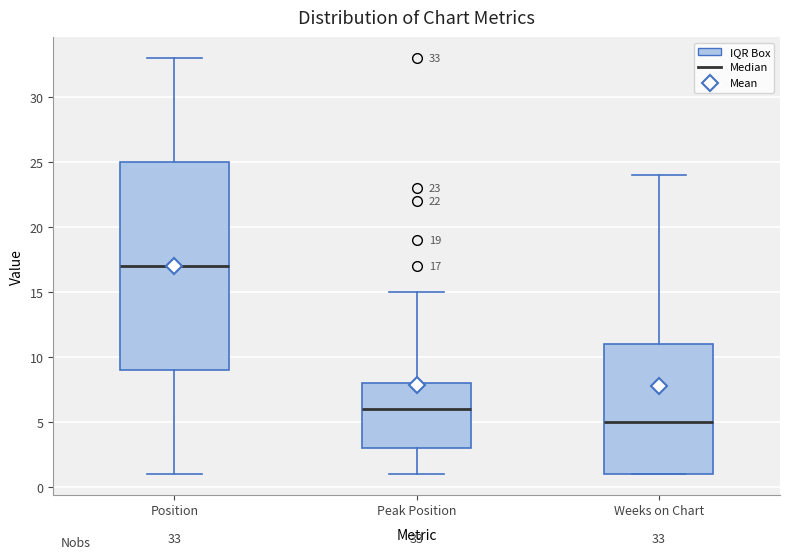

Which box is the tallest, from its lower edge to its upper edge?

Position